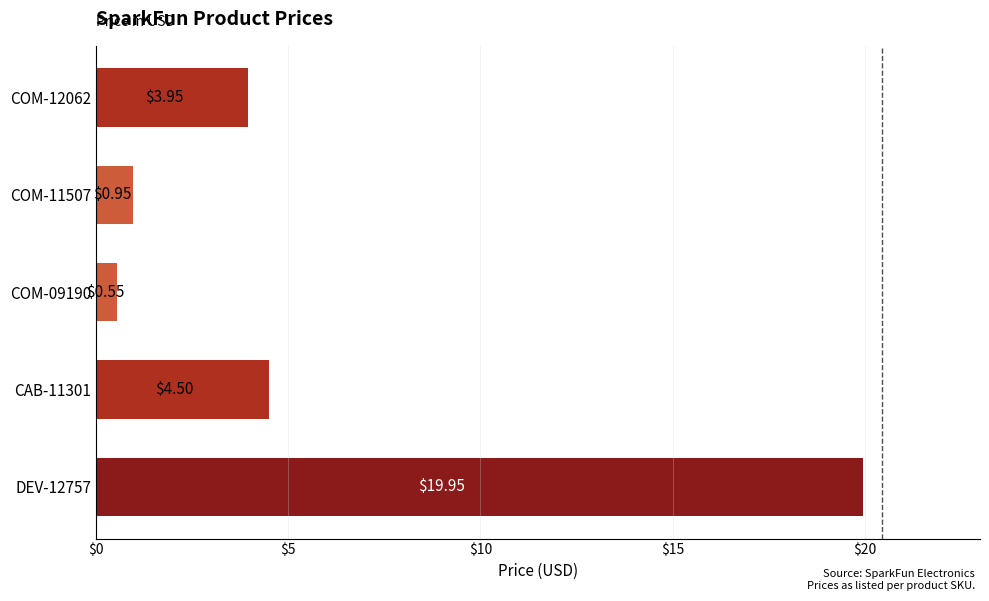

At which category does the chart reach its minimum across all series?

COM-09190